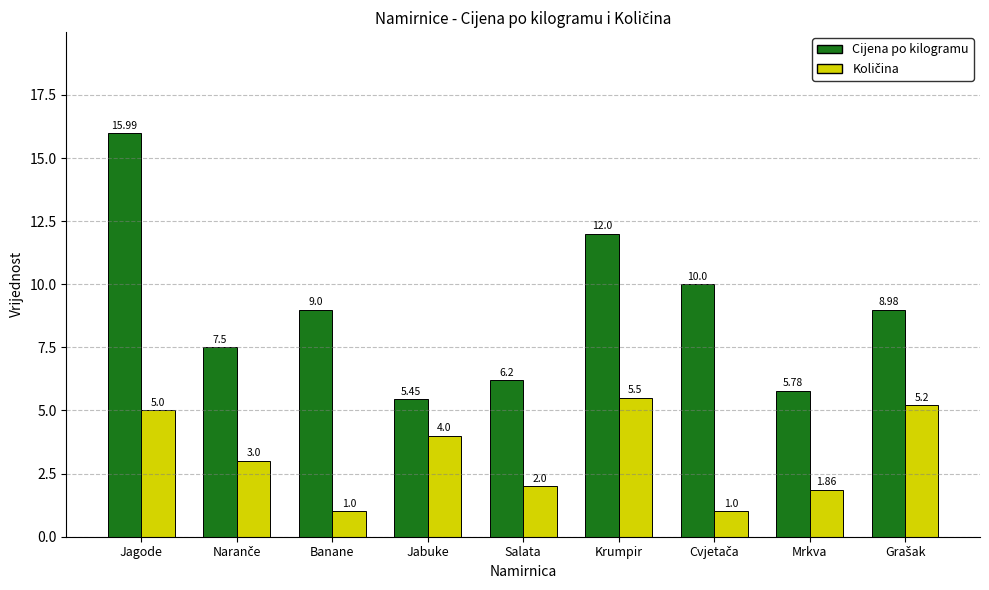

At which label does Cijena po kilogramu first exceed 8?

Jagode